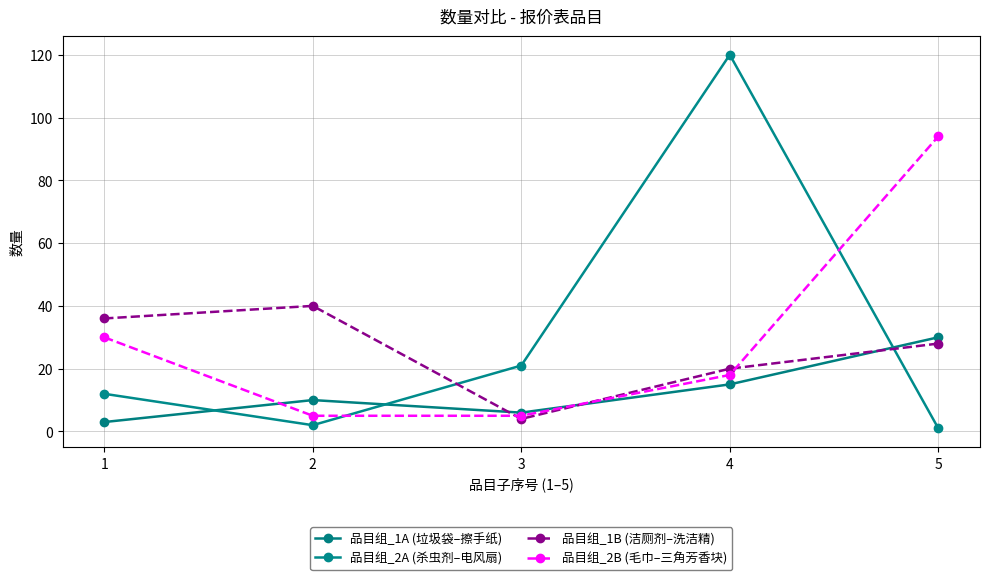

Read the 品目组_2A (杀虫剂–电风扇) value at 3.

21